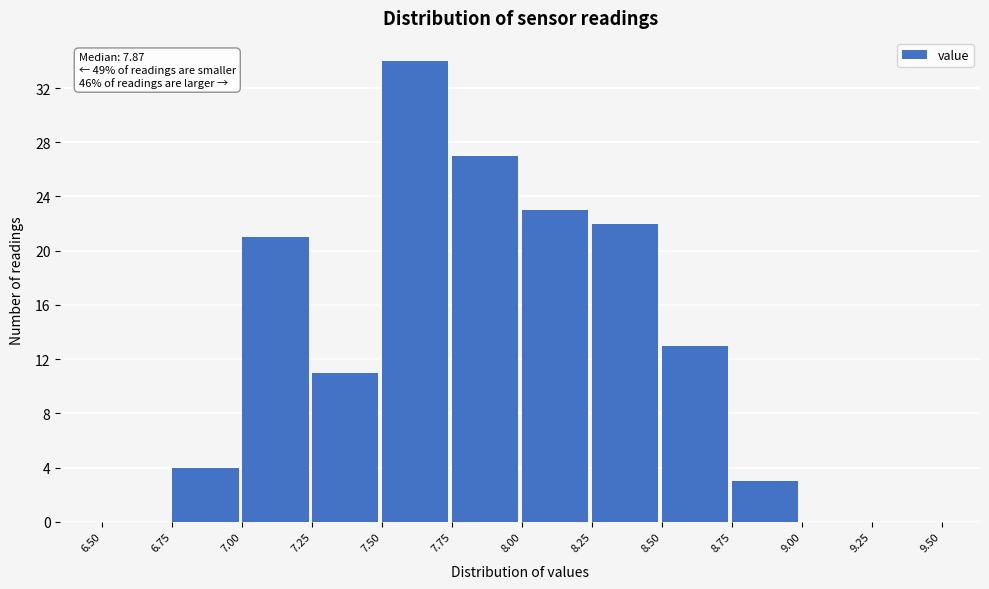

Over which range of the x-axis is the bar tallest?

7.50 to 7.75